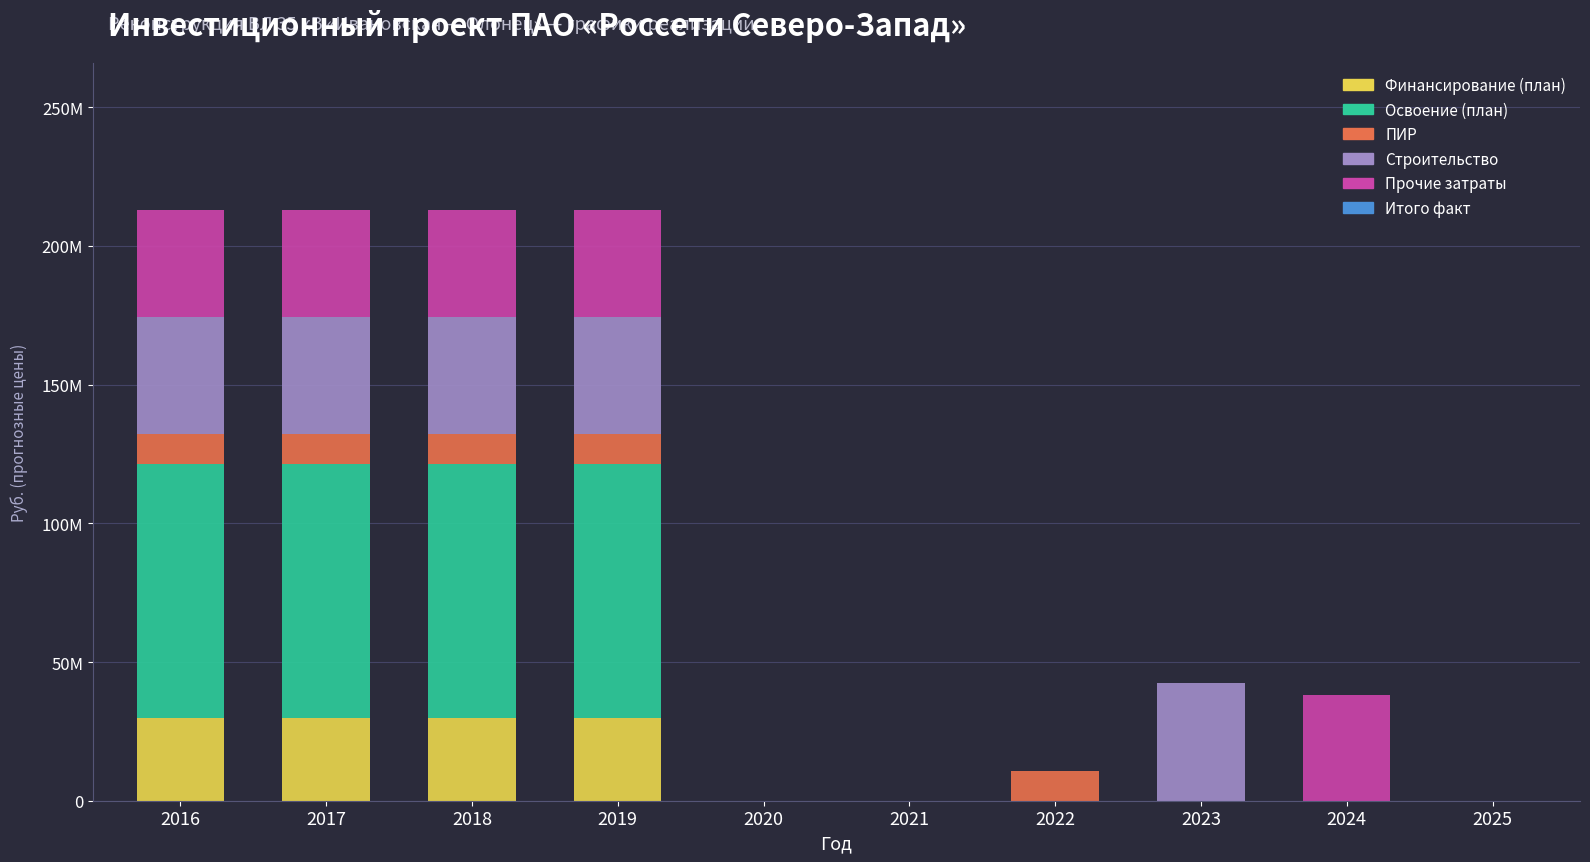

Are the bars grouped side by side (vs. stacked)?

No